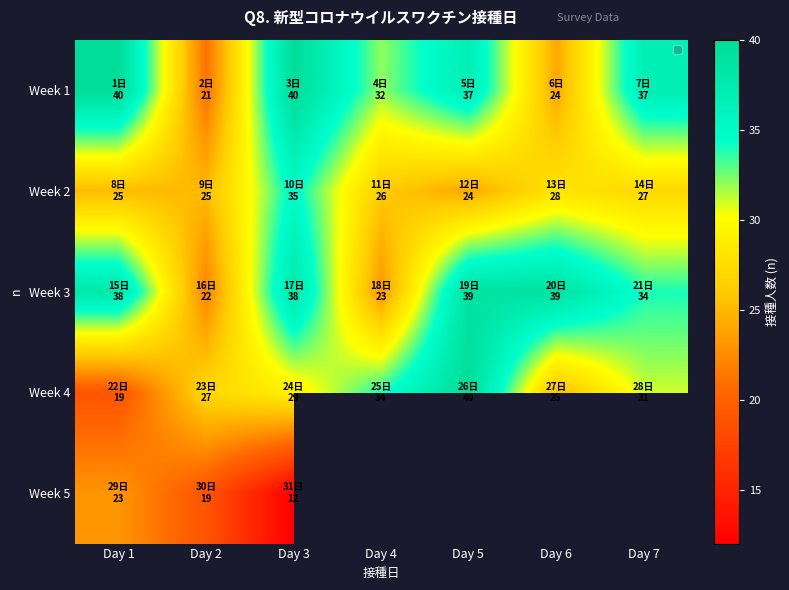

Which series changed the most between Day 5 and Day 6?

Week 4